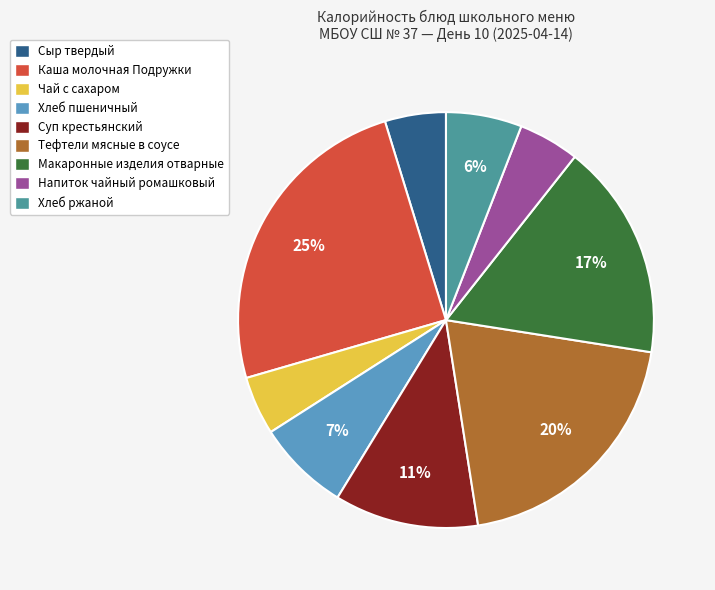

Is Хлеб пшеничный the majority of the pie?

No